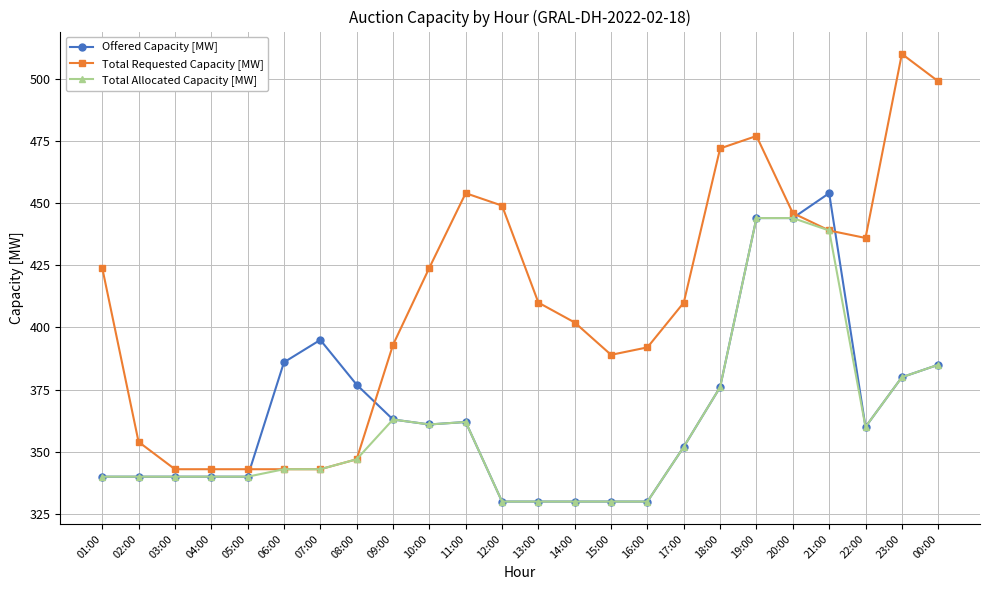

The value of Total Allocated Capacity [MW] at 05:00 is 340. True or false?

True